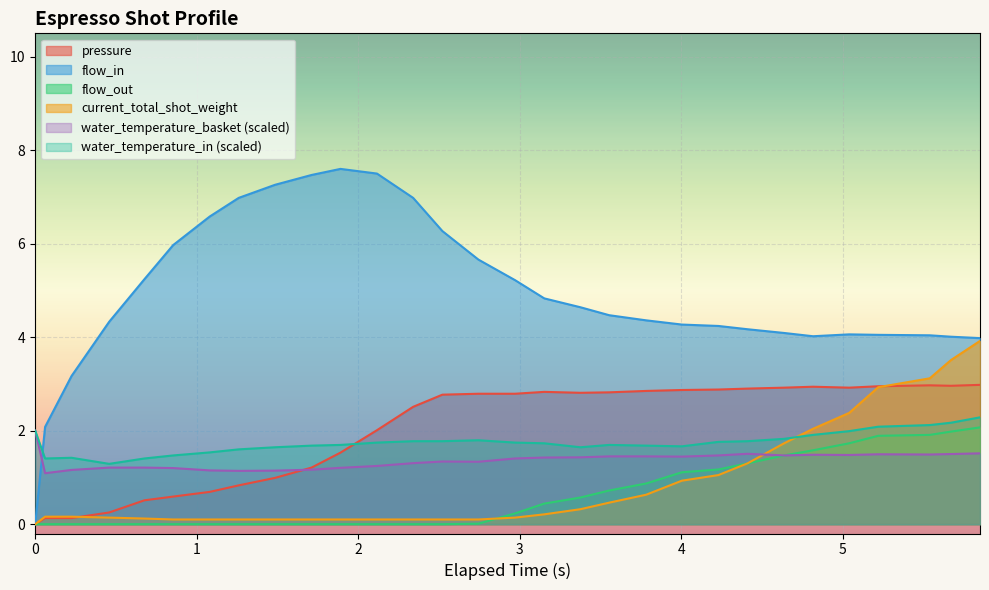

Which series has the largest range (max minus min)?

flow_in